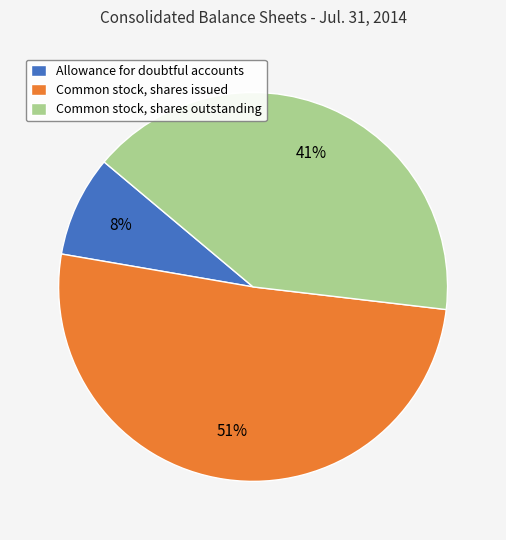

Does Common stock, shares issued represent more than half of the total?

Yes